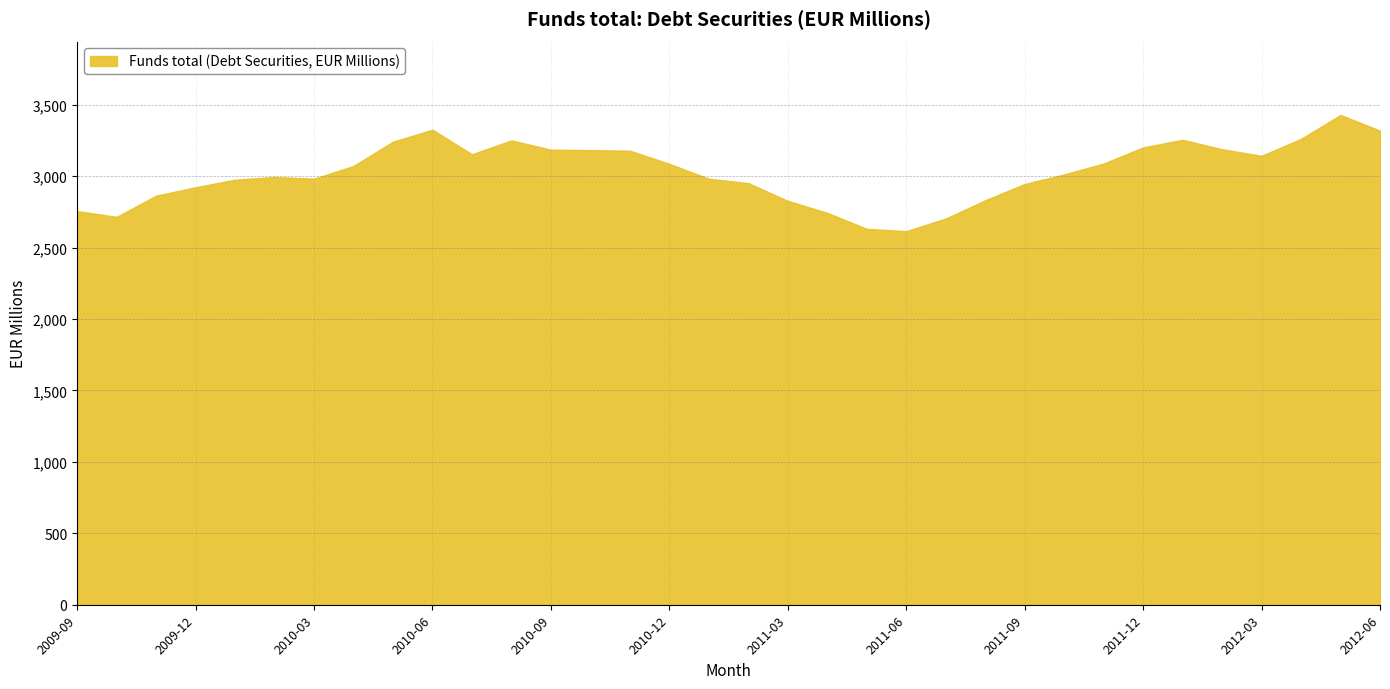

What is the sum of all values?

102997